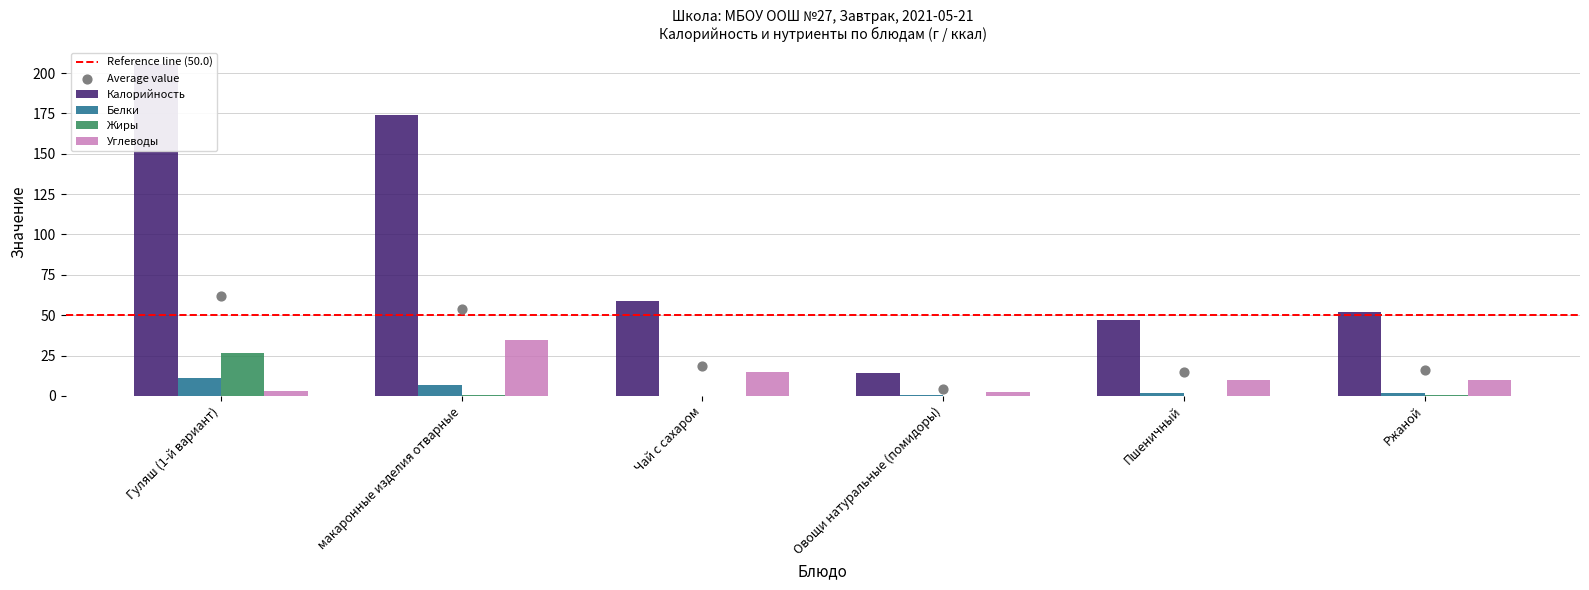

What are all the series names shown in the legend?

Калорийность, Белки, Жиры, Углеводы